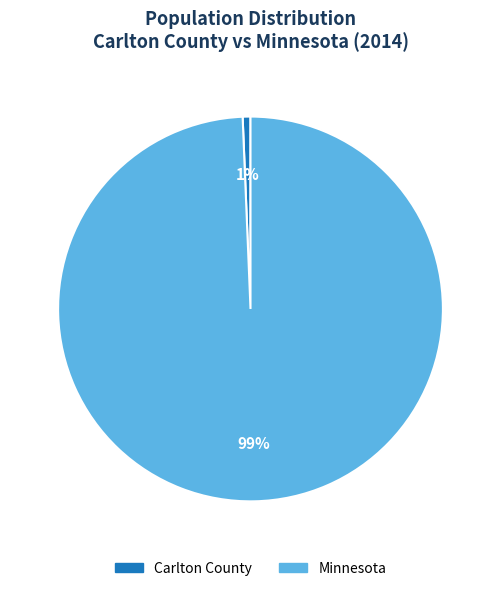

Rank the categories by value from highest to lowest.

Minnesota, Carlton County